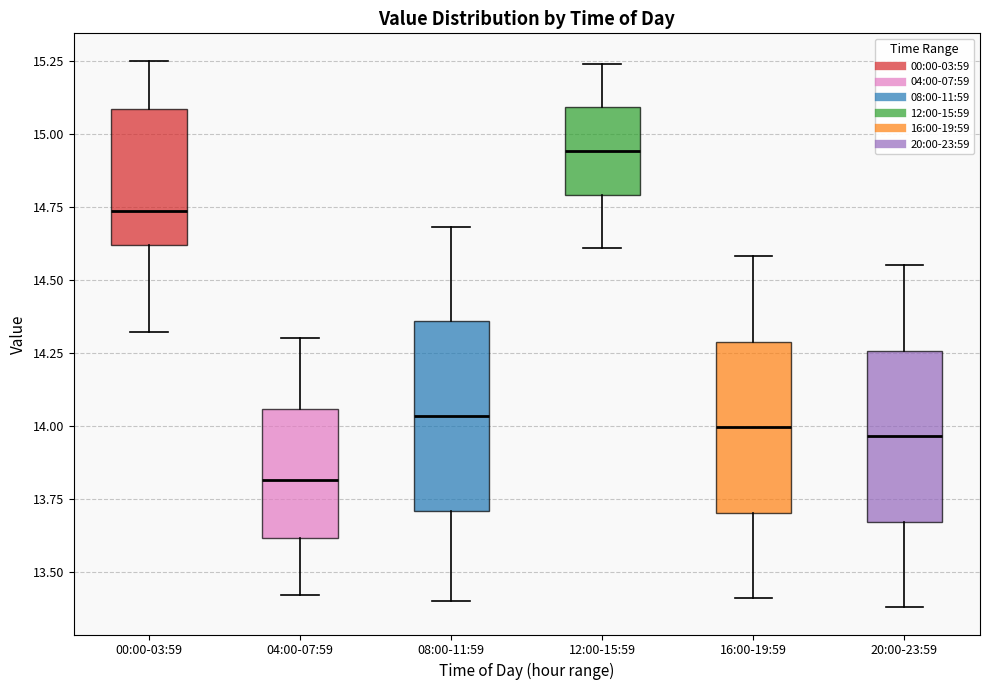

Where does the median line of the box for 12:00-15:59 sit on the y-axis? The values are not printed on the chart, so give them approximately, as read against the axis.

14.95